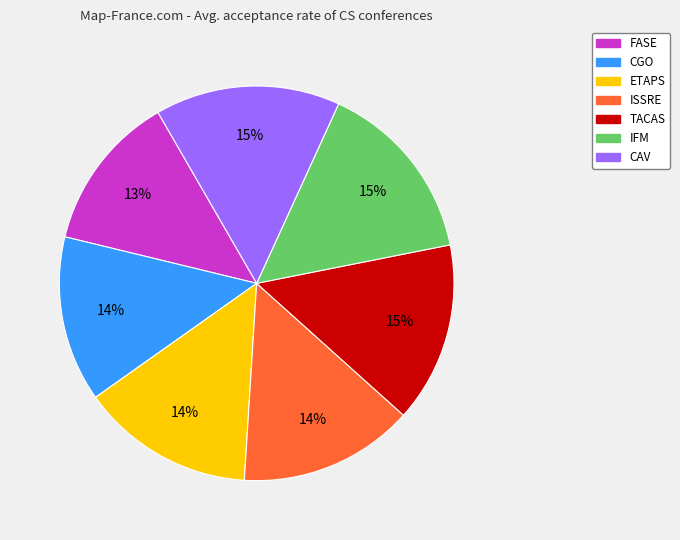

What is the smallest slice in the pie chart?

FASE